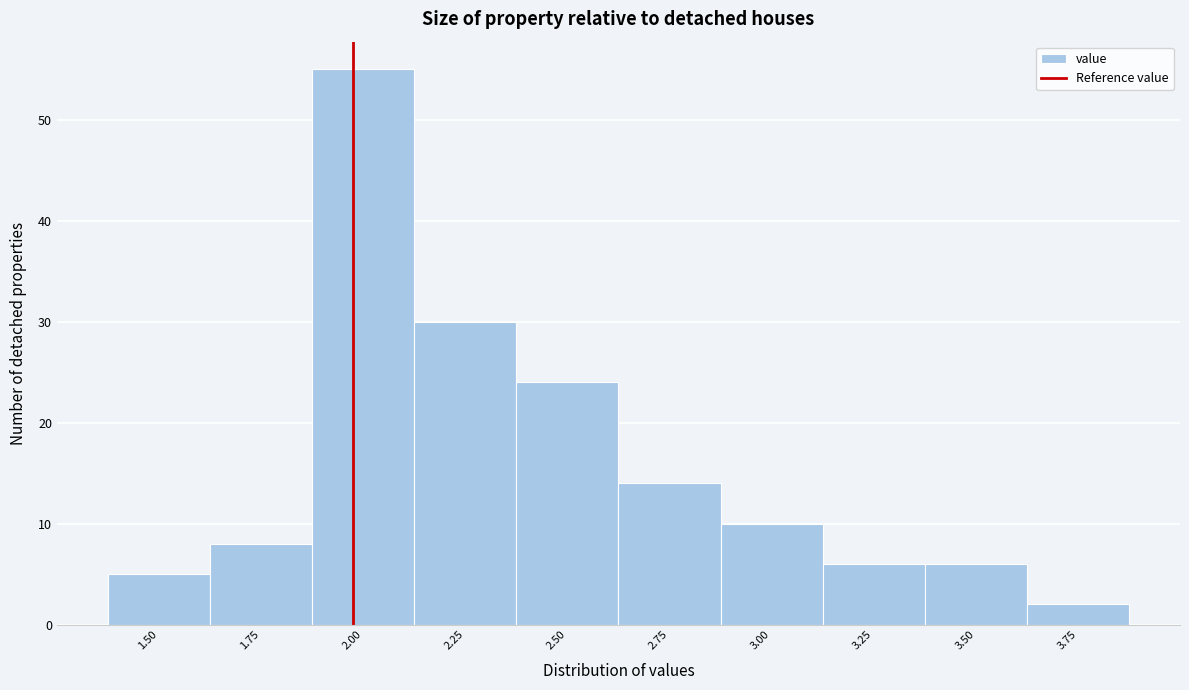

Reading left to right, what are all the values shown in this chart?

1.50=5	1.75=8	2.00=55	2.25=30	2.50=24	2.75=14	3.00=10	3.25=6	3.50=6	3.75=2